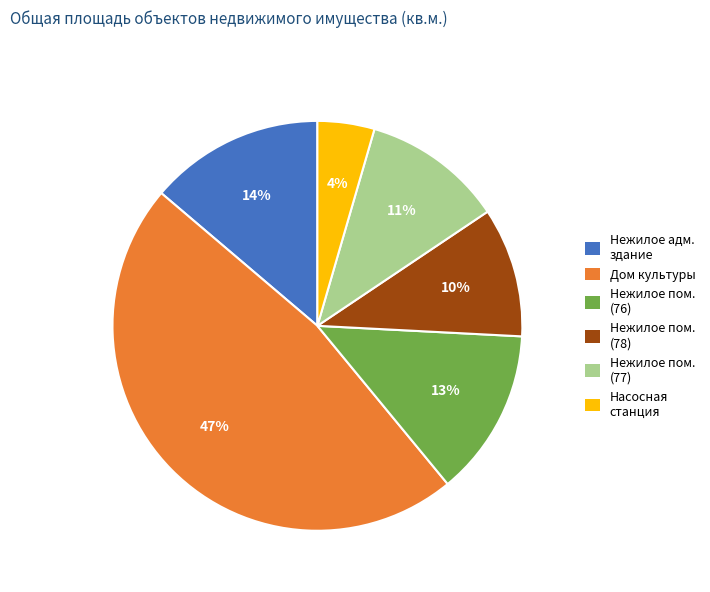

Does any single category account for the majority?

No